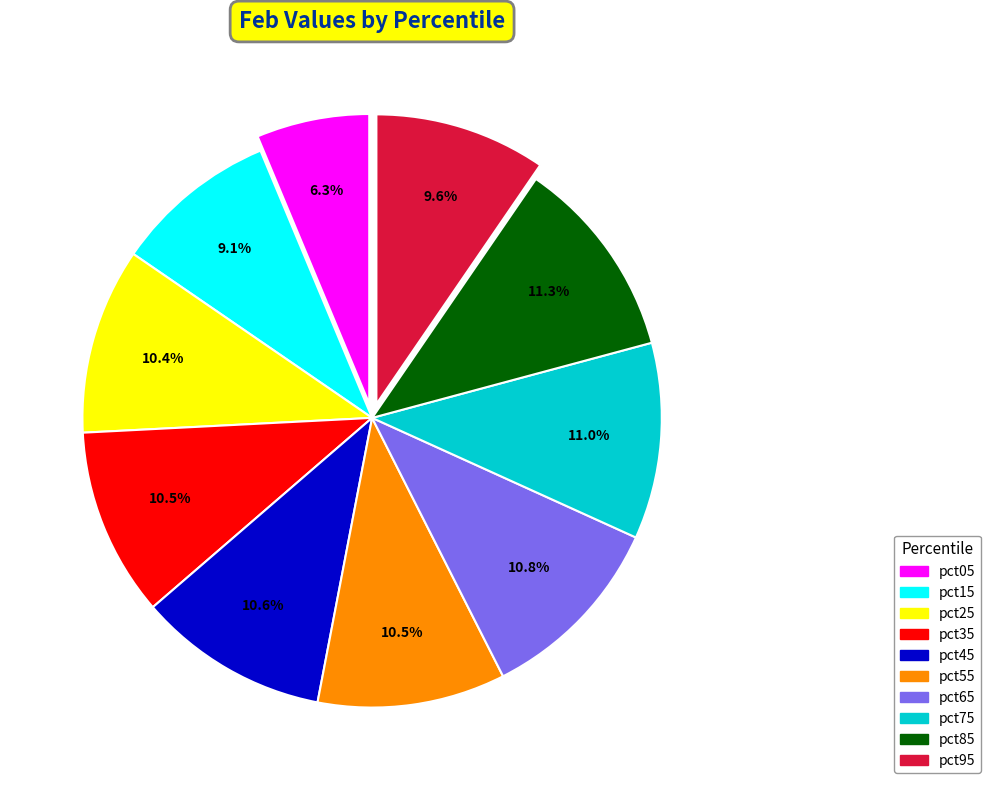

What percentage is the pct05 slice, to the nearest percent?

6%